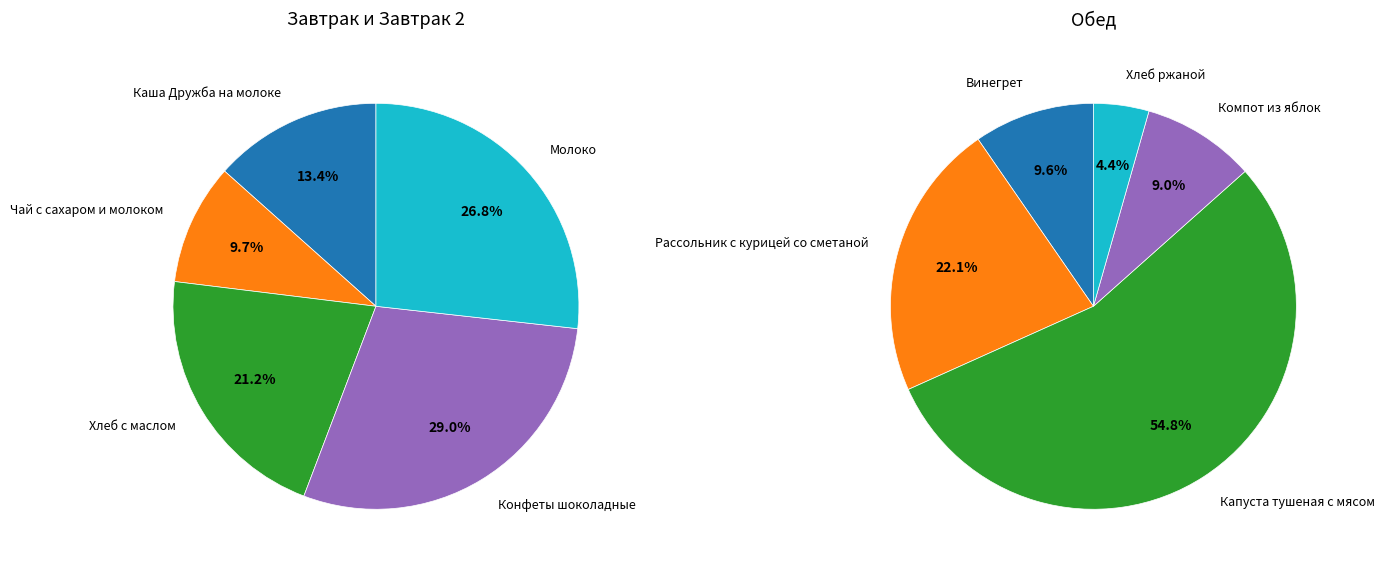

Does Молоко represent more than half of the total?

No